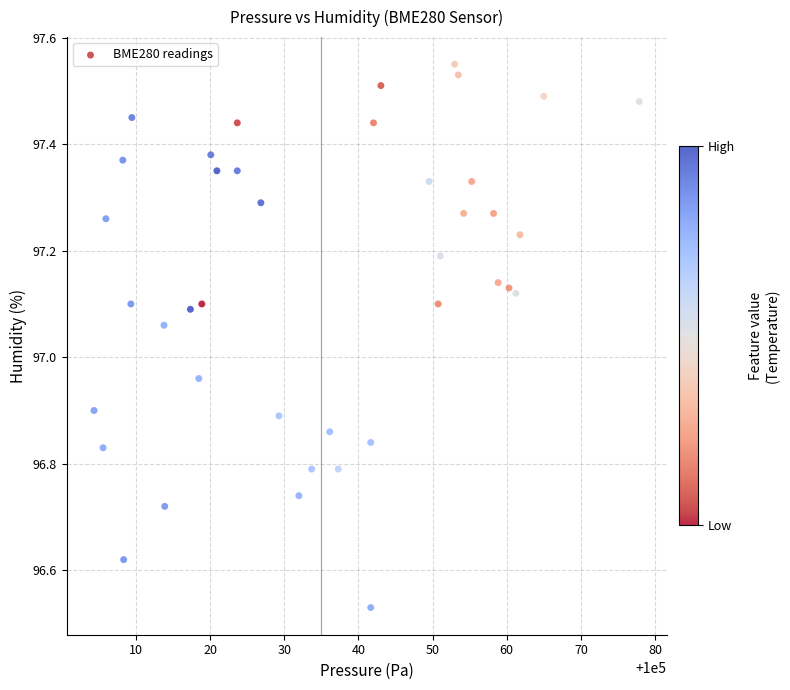

What is the range of Y values (max minus min)?

1.0